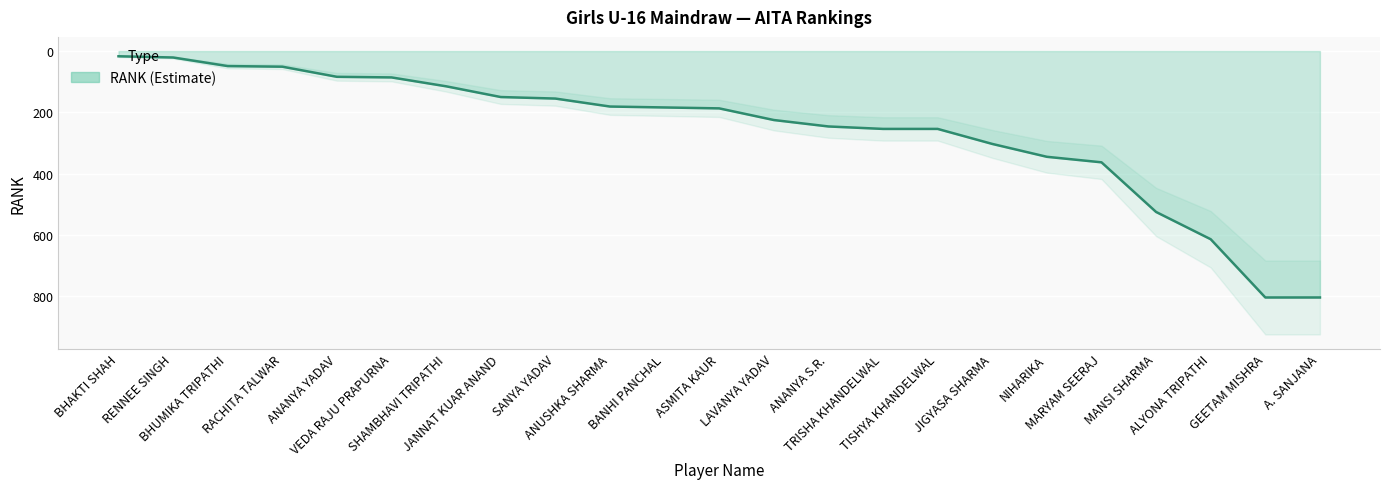

What is the average value?

262